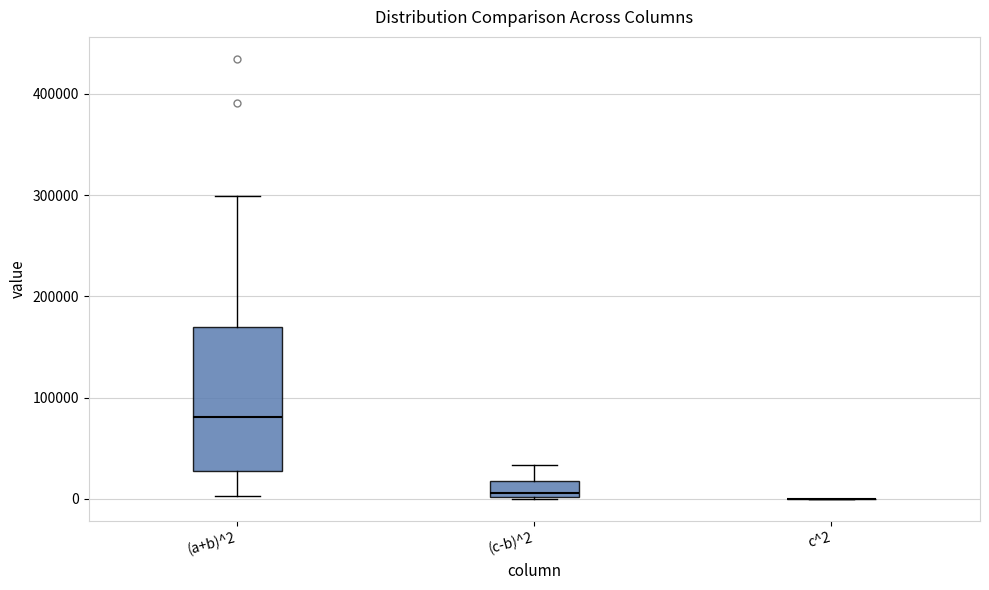

Reading left to right, read every box against the y-axis: the position of its median line, the range the box covers, and the ends of its whiskers. The values are not printed on the chart, so give them approximately, as read against the axis.

(a+b)^2: median 80000, box 30000 to 170000, whiskers 0 to 300000
(c-b)^2: median 10000, box 0 to 20000, whiskers 0 to 30000
c^2: box collapsed to a line at 0, whiskers 0 to 0